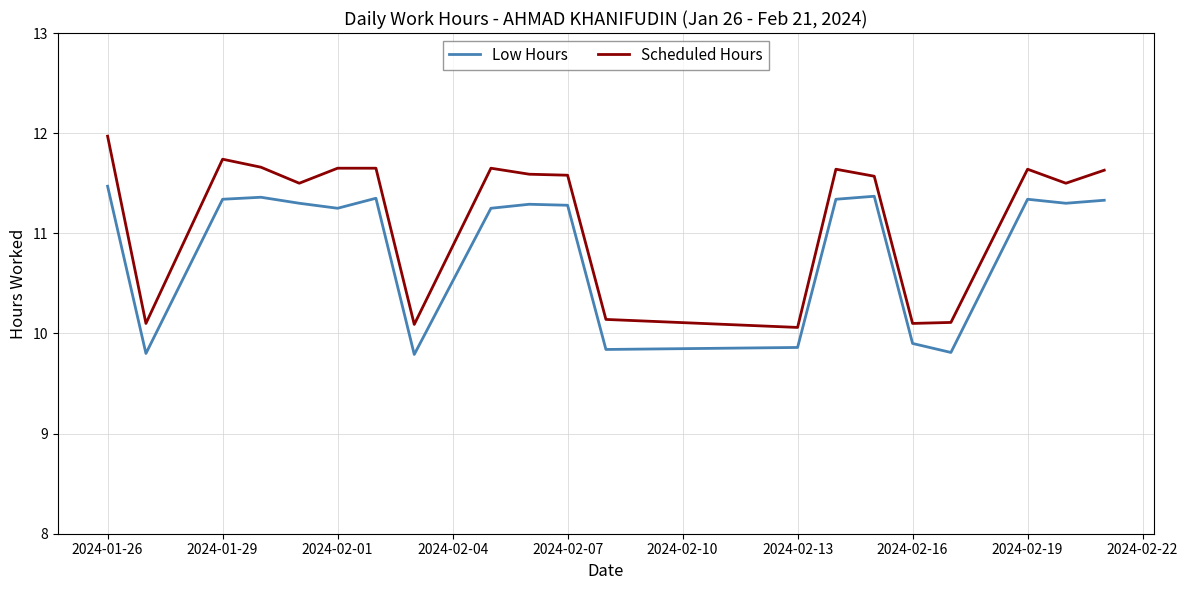

What is the highest value of the Scheduled Hours series?

12.0